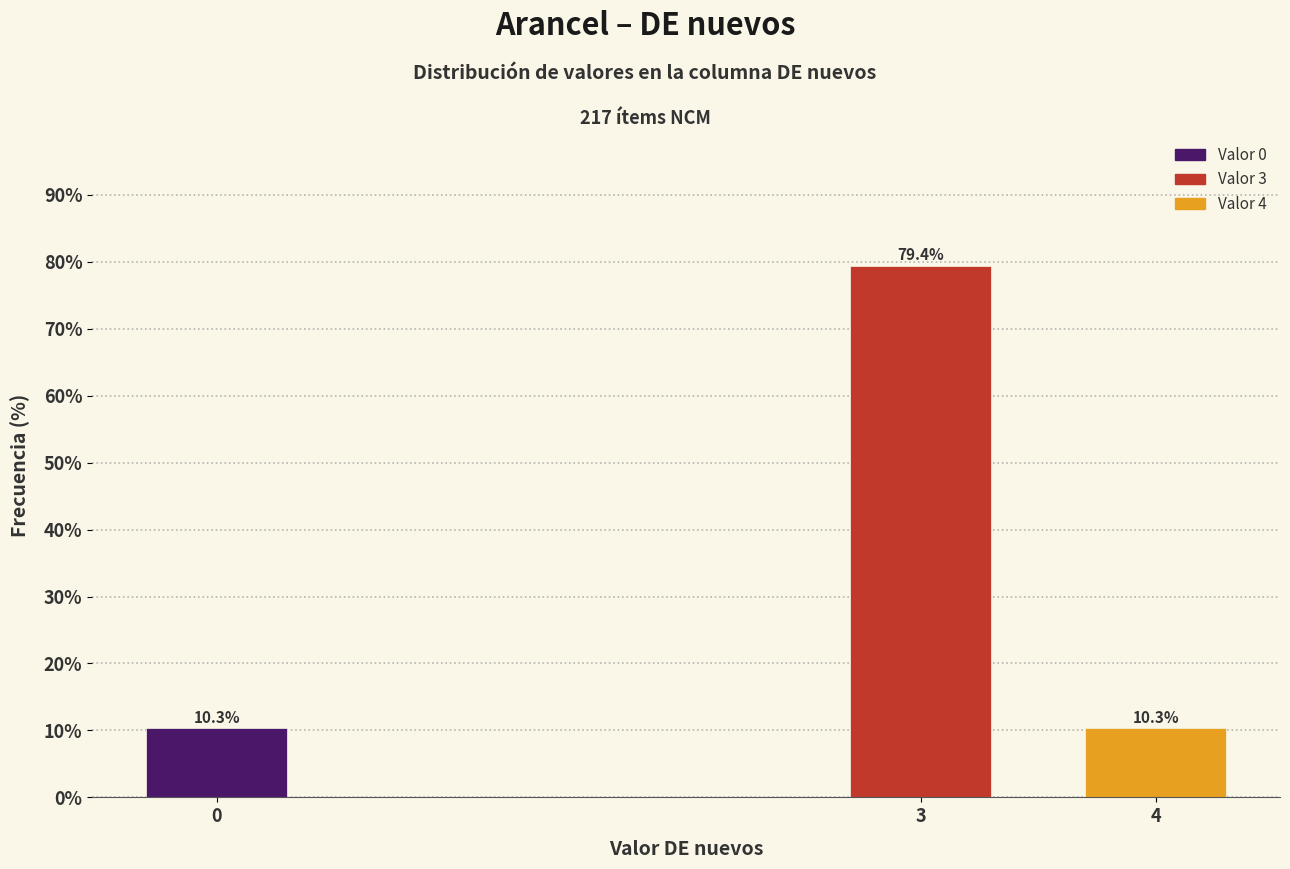

Reading left to right, what are all the values shown in this chart?

0=10.3	3=79.4	4=10.3